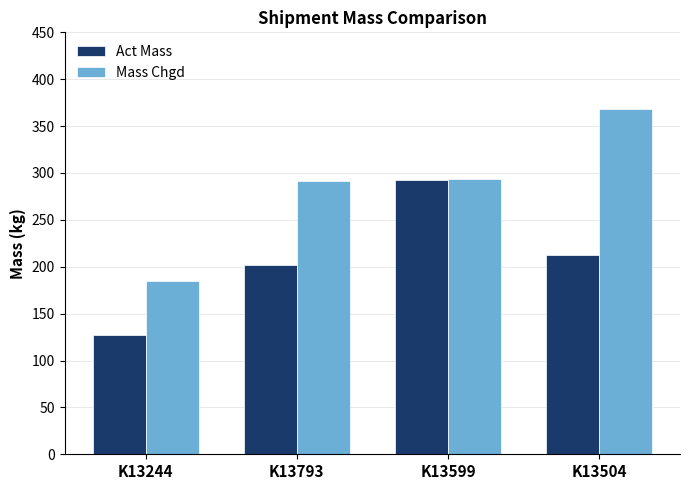

At how many categories does at least one series exceed 189?

3